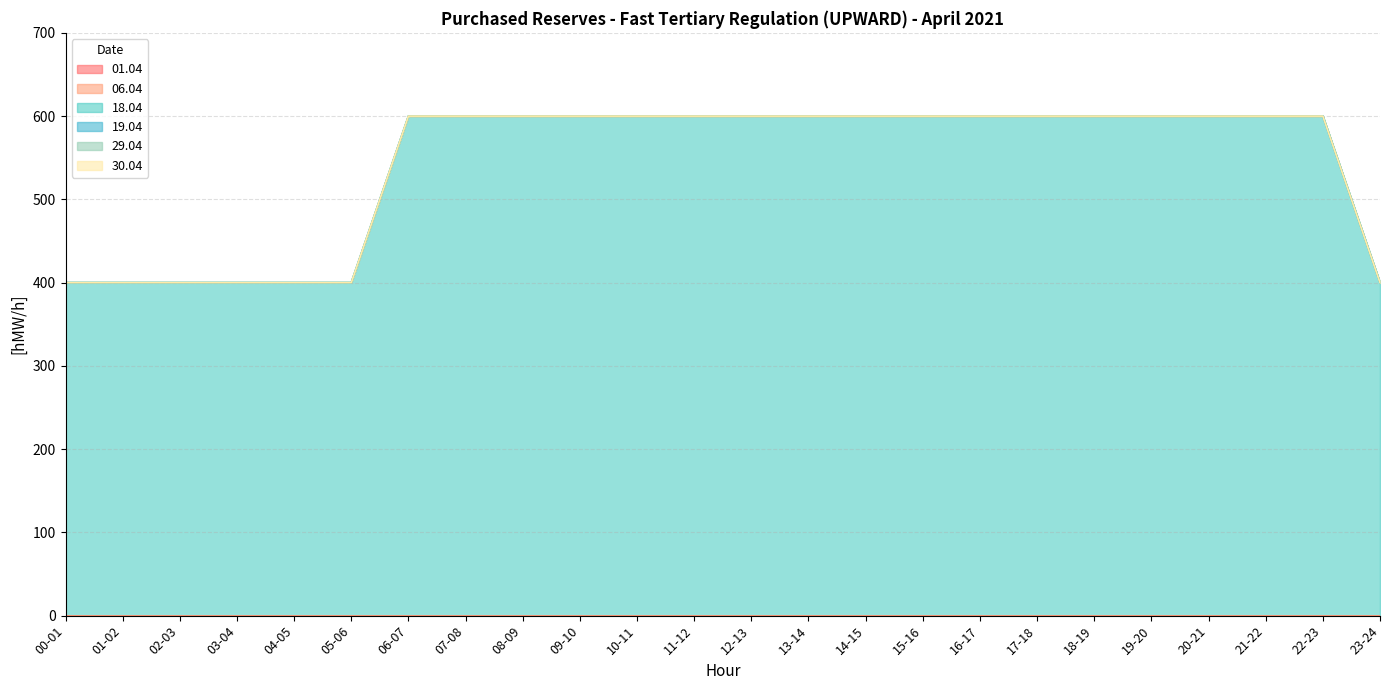

What is the label of the 21st point from the left?

20-21